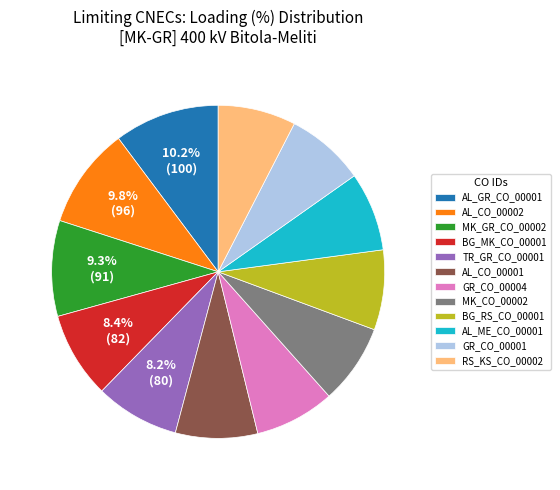

How many segments does this pie chart have?

12